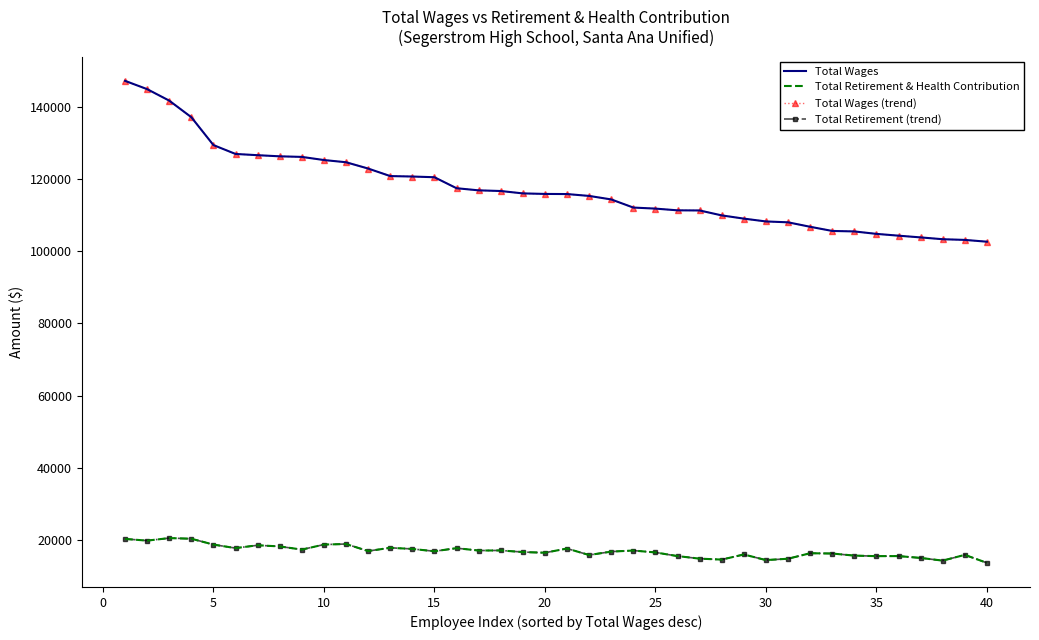

What is the difference between the second highest and second lowest values in the Total Wages series?

41760